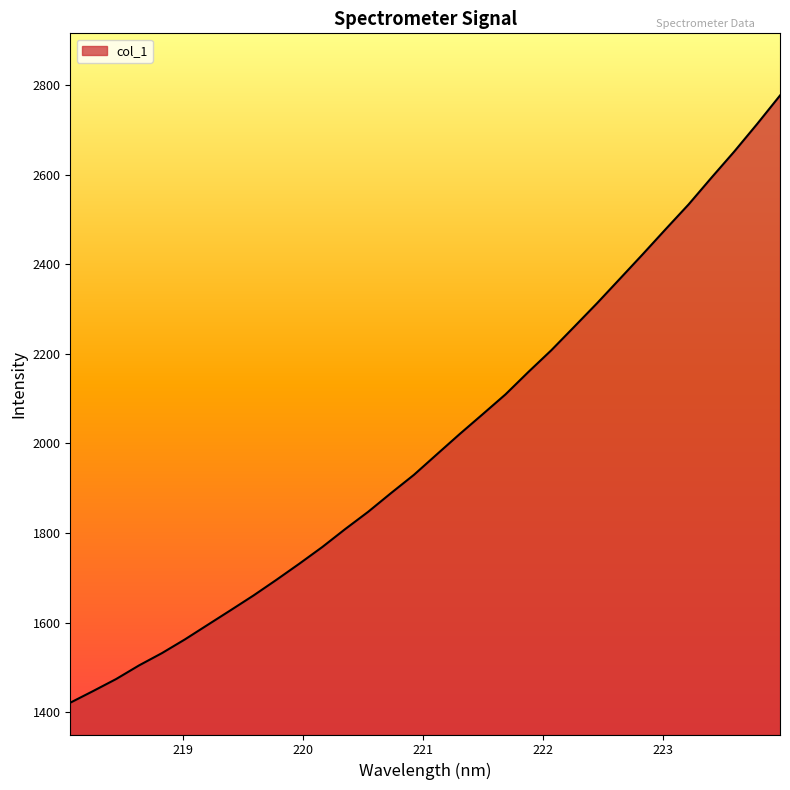

What is the smallest value displayed?

1420.9